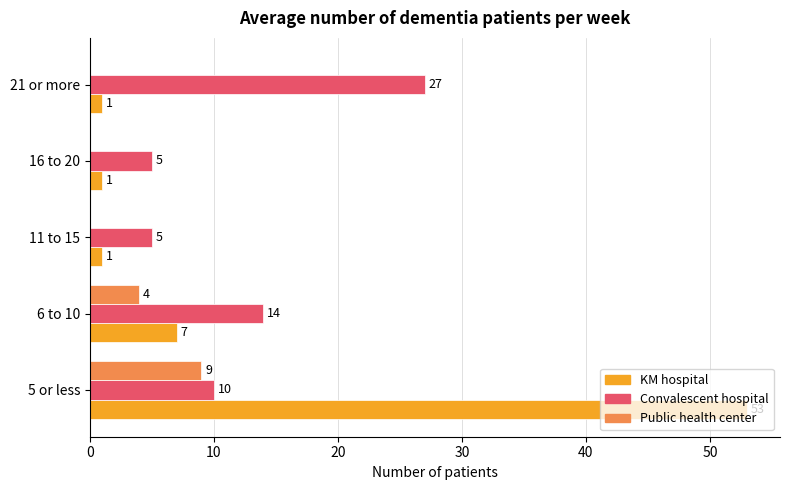

At which category is the sum across all series the highest?

5 or less